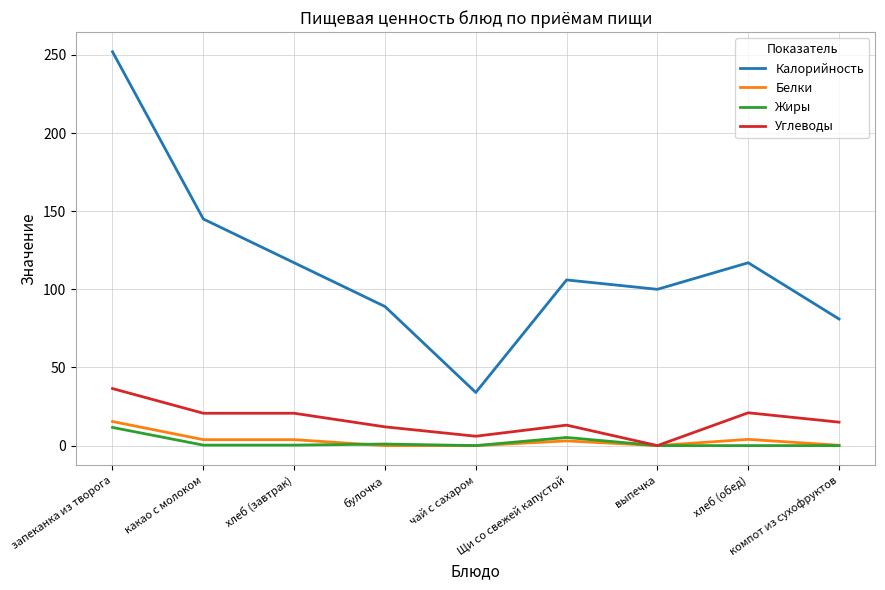

The value of Углеводы at выпечка is -25.3. True or false?

False